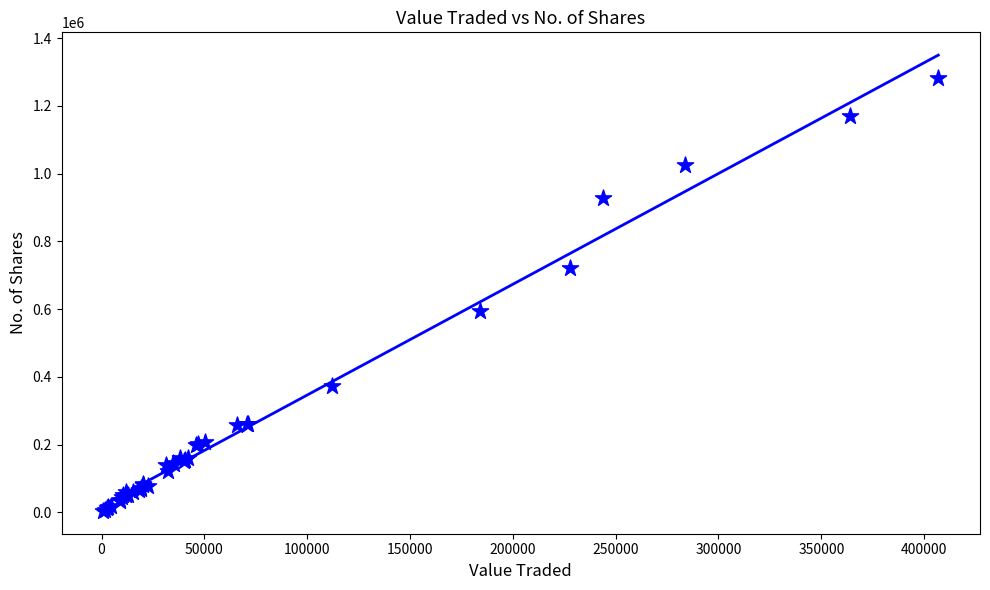

What Y value in the scatter plot is closest to 643996?

595269